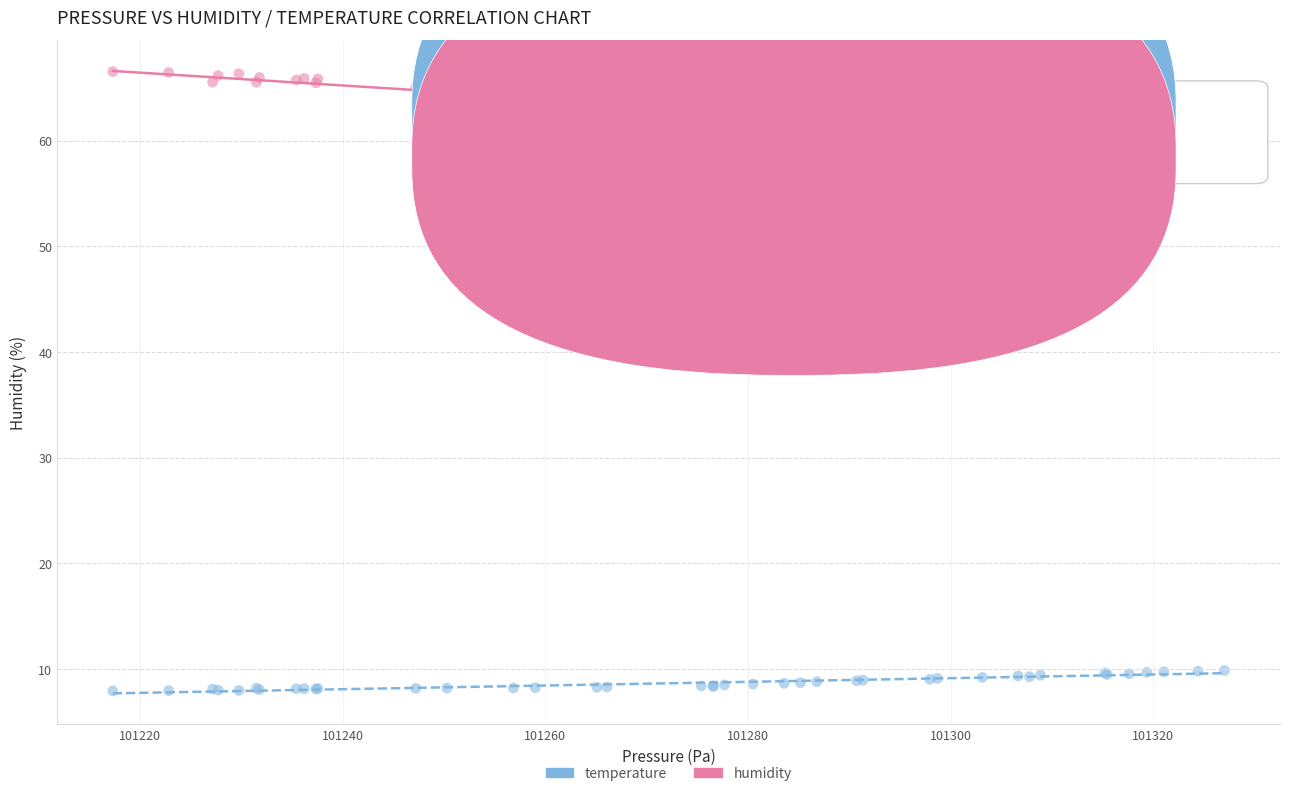

Which series contains the highest Y value?

humidity